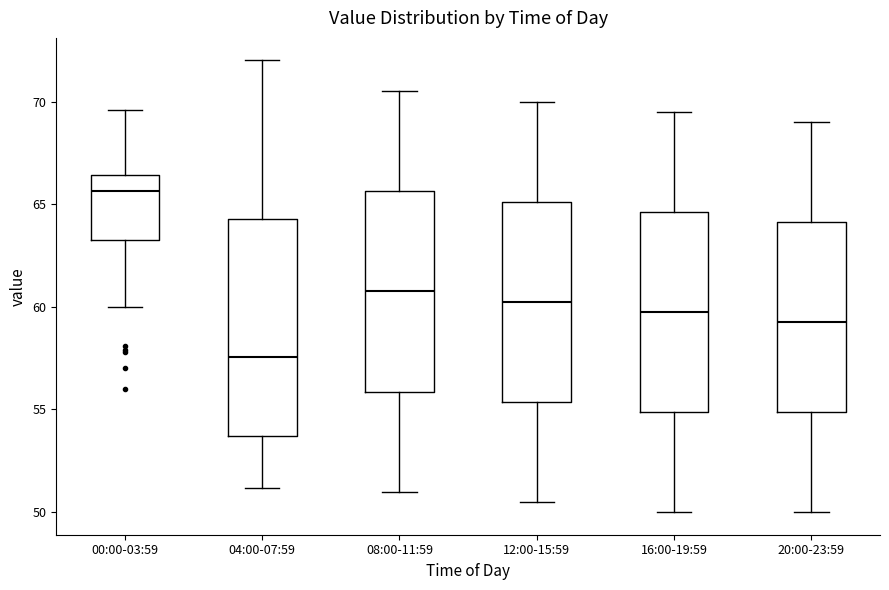

Reading left to right, read every box against the y-axis: the position of its median line, the range the box covers, and the ends of its whiskers. The values are not printed on the chart, so give them approximately, as read against the axis.

00:00-03:59: median 65.5, box 63.5 to 66.5, whiskers 60.0 to 69.5
04:00-07:59: median 57.5, box 53.5 to 64.5, whiskers 51.0 to 72.0
08:00-11:59: median 61.0, box 56.0 to 65.5, whiskers 51.0 to 70.5
12:00-15:59: median 60.5, box 55.5 to 65.0, whiskers 50.5 to 70.0
16:00-19:59: median 60.0, box 55.0 to 64.5, whiskers 50.0 to 69.5
20:00-23:59: median 59.5, box 55.0 to 64.0, whiskers 50.0 to 69.0